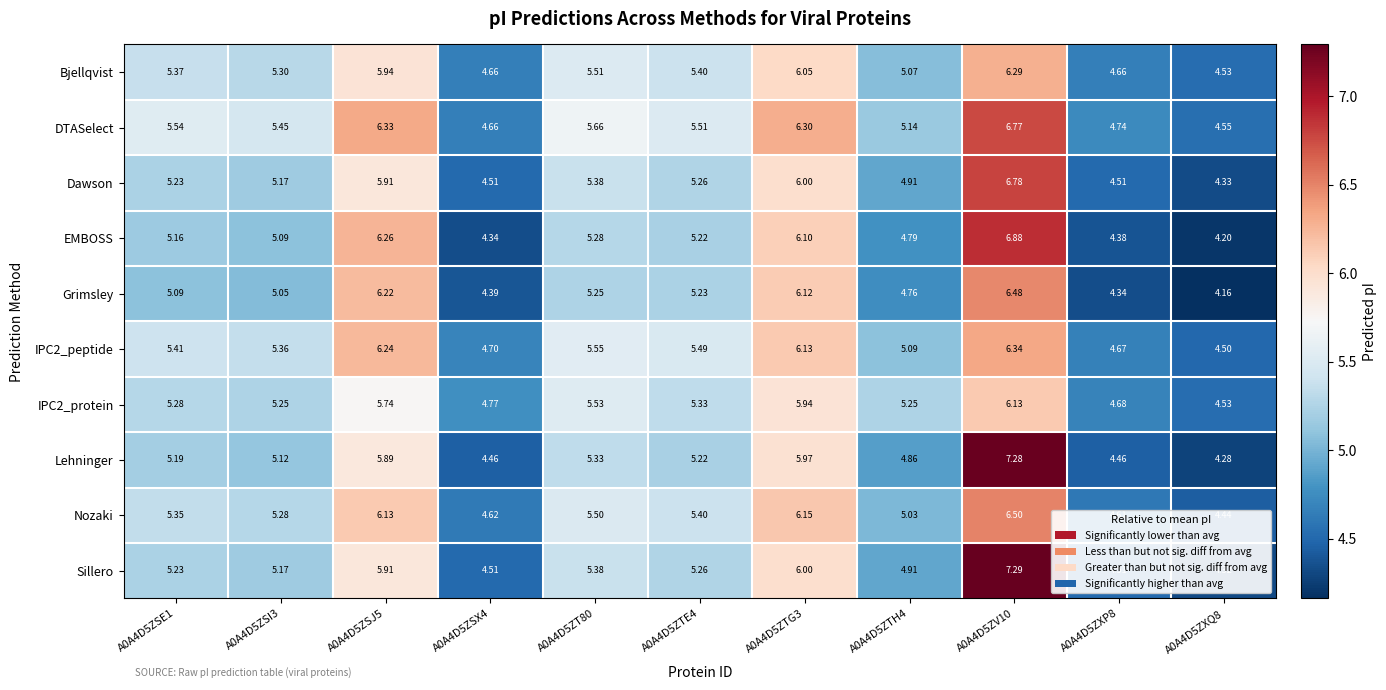

Is the value of Lehninger at A0A4D5ZSX4 greater than the value of DTASelect at A0A4D5ZSI3?

No